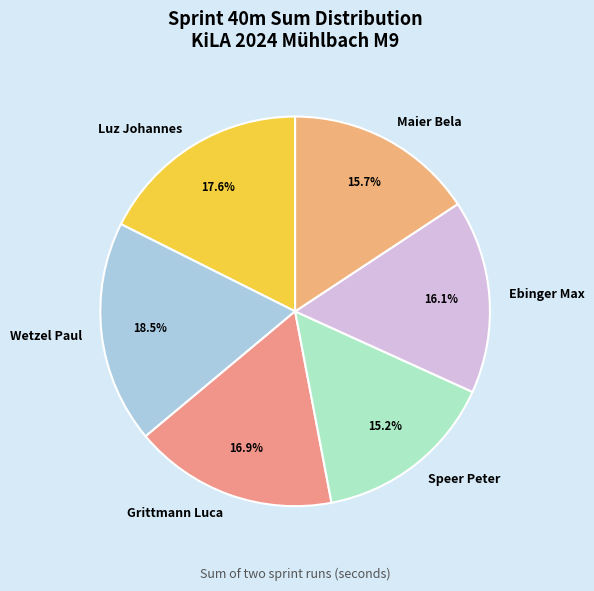

Does Speer Peter represent more than half of the total?

No